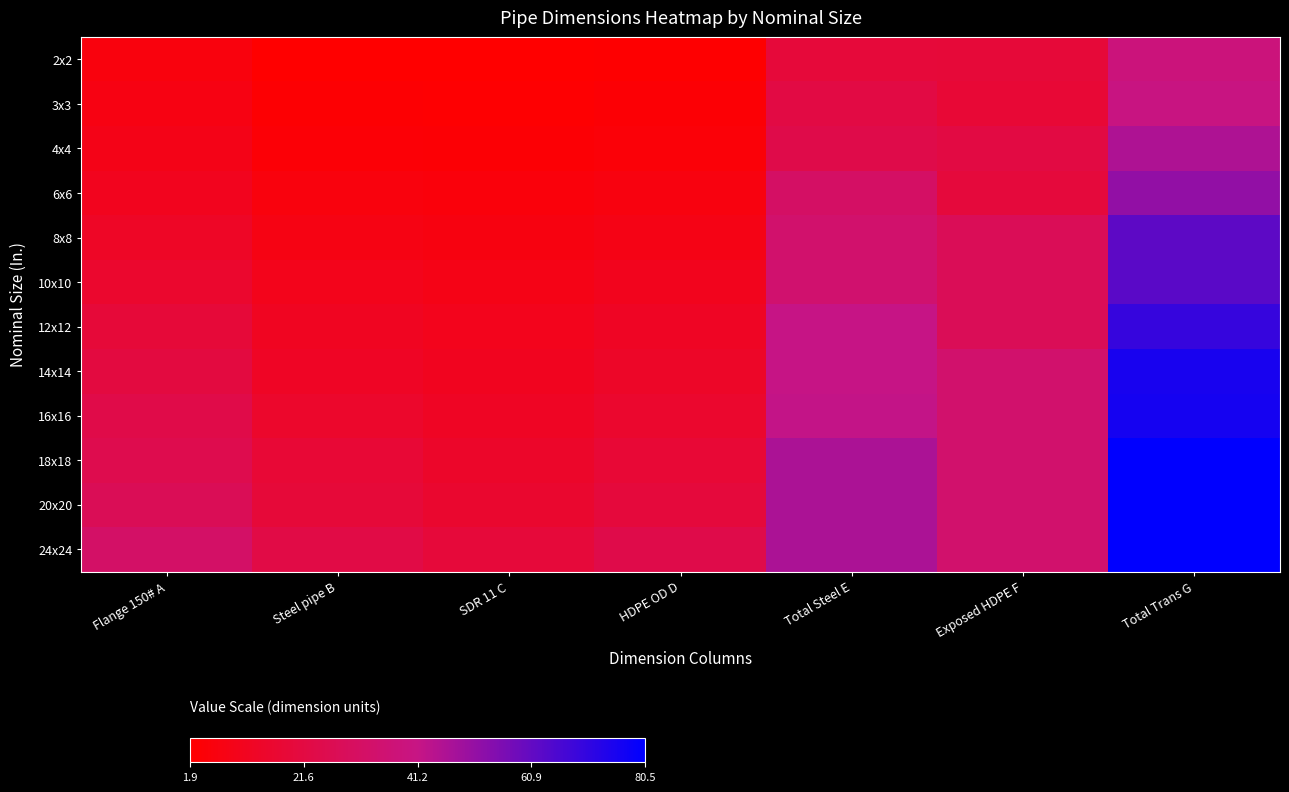

What is the total value across all series at Flange 150# A?

211.0